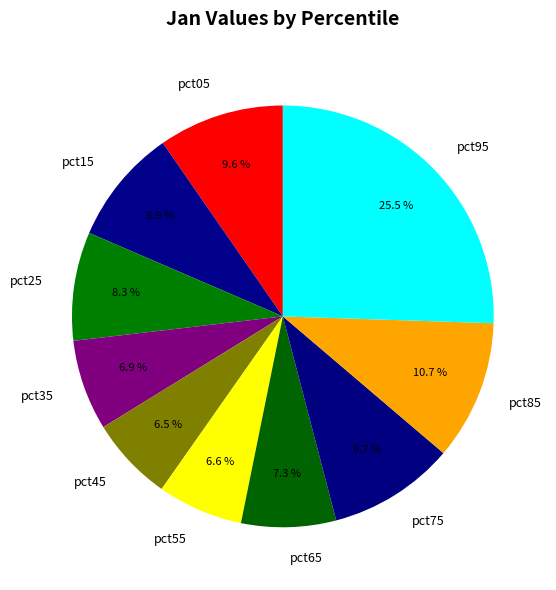

To the nearest percent, what is the difference between the largest and smallest slice percentages?

19%